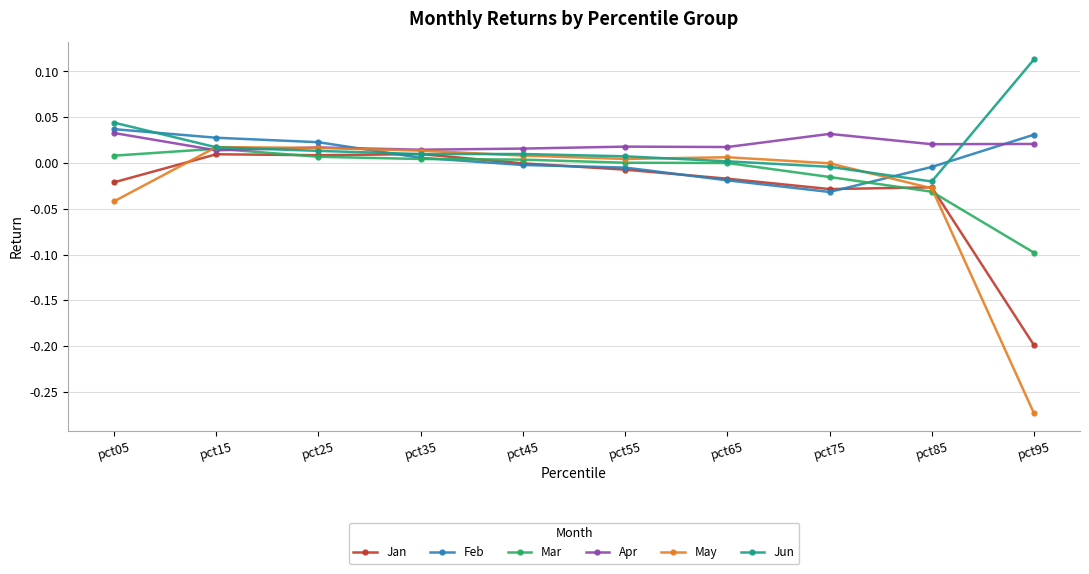

Between pct55 and pct95, which series saw the biggest shift?

May